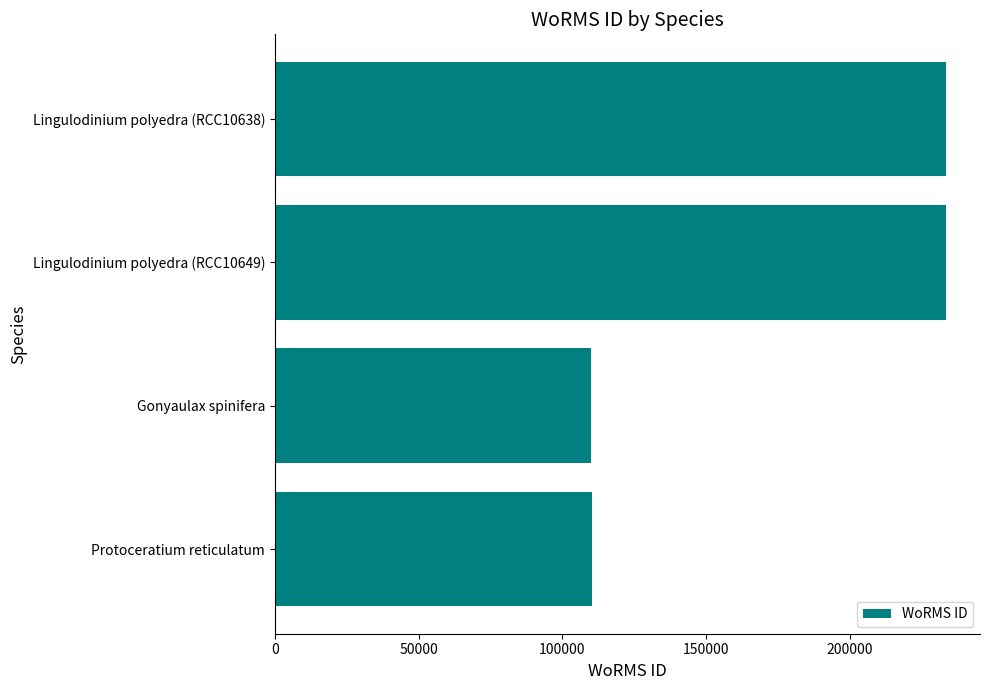

What is the ratio of the value at Lingulodinium polyedra (RCC10649) to the value at Protoceratium reticulatum?

2.1